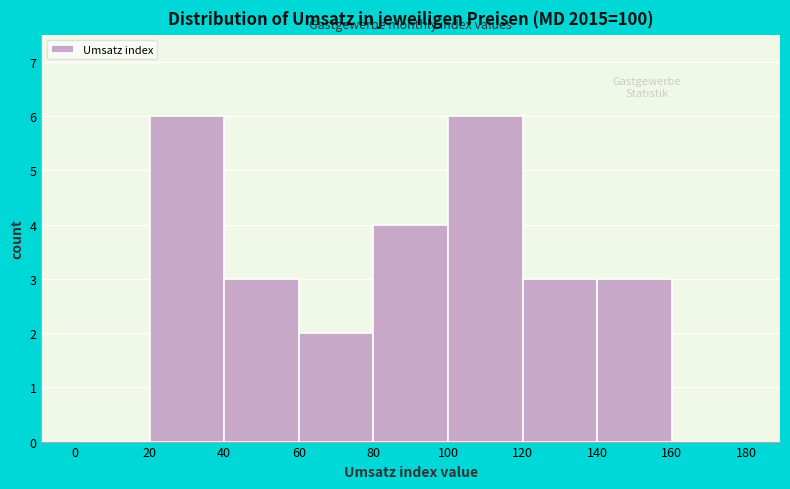

How tall is the bar that spans 140 to 160 on the x-axis? The values are not printed on the chart, so give them approximately, as read against the axis.

3